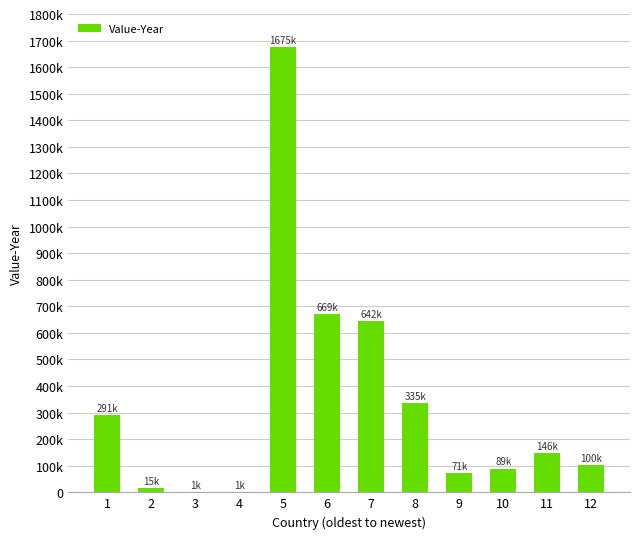

What is the difference between the maximum and minimum values?

1674554